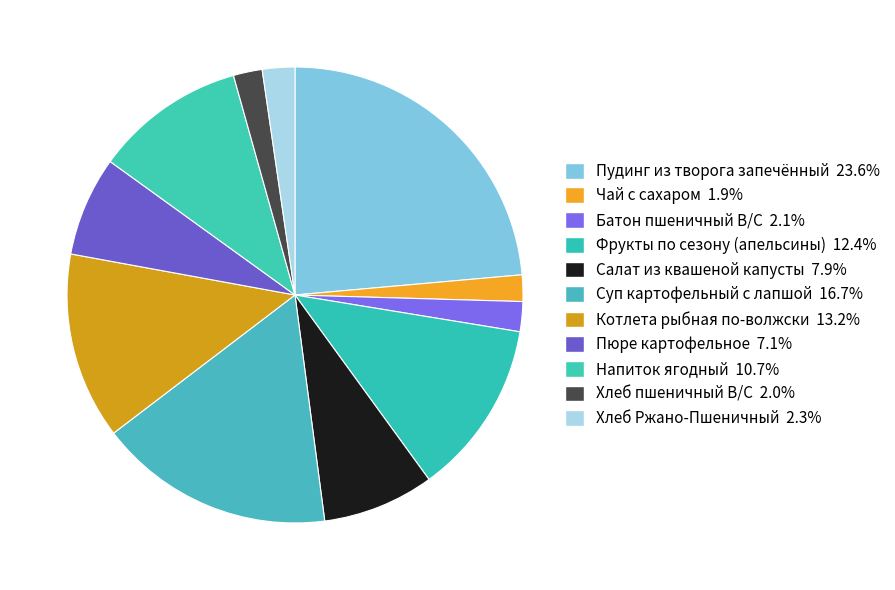

The Фрукты по сезону (апельсины) slice represents 4% of the pie. True or false?

False